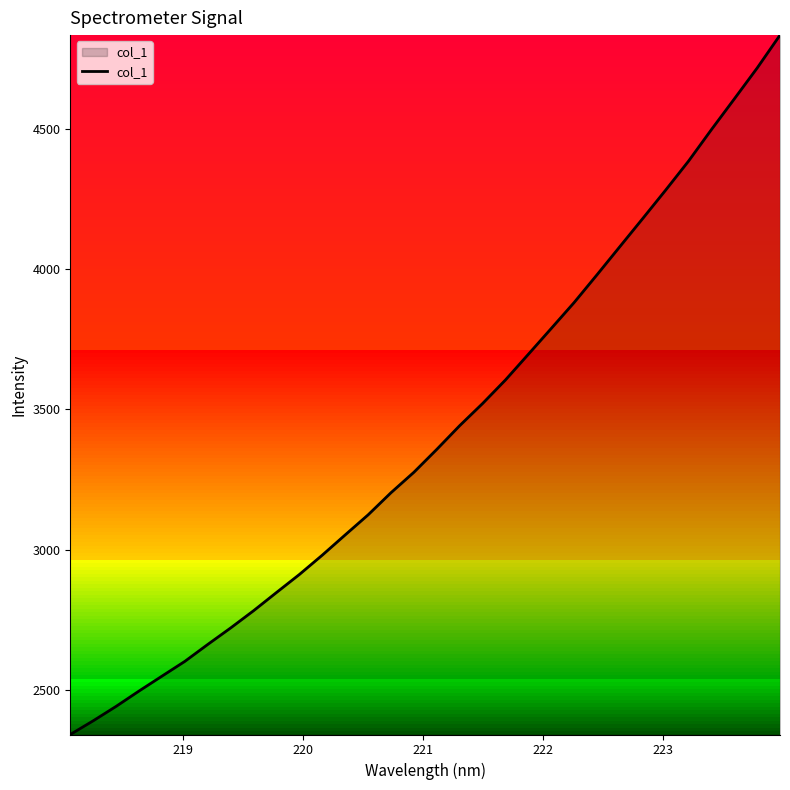

What is the maximum value shown in the chart?

4832.8